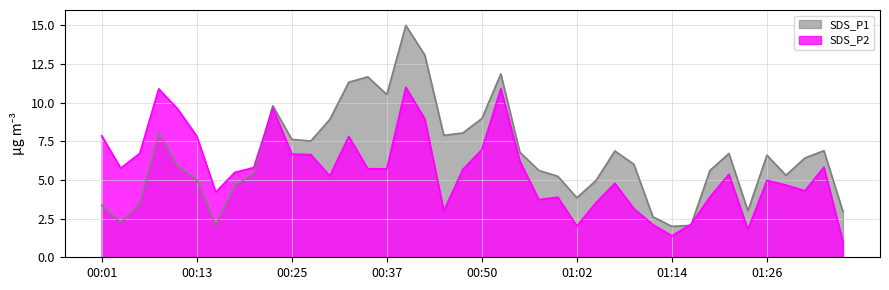

Reading right to left, transcribe all the data shown in this chart.

SDS_P1: 01:36=3.0	01:33=6.9	01:31=6.4	01:29=5.3	01:26=6.6	01:24=3.0	01:21=6.7	01:19=5.6	01:16=2.1	01:14=2.0	01:12=2.6	01:09=6.0	01:07=6.9	01:04=5.0	01:02=3.9	00:59=5.2	00:57=5.6	00:54=6.8	00:52=11.9	00:50=9.0	00:47=8.0	00:45=7.9	00:42=13.1	00:40=15.0	00:37=10.5	00:35=11.7	00:33=11.3	00:30=8.9	00:28=7.5	00:25=7.6	00:23=9.8	00:20=5.4	00:18=4.7	00:15=2.1	00:13=5.1	00:11=5.9	00:08=8.0	00:06=3.5	00:03=2.2	00:01=3.4
SDS_P2: 01:36=1.0	01:33=5.8	01:31=4.3	01:29=4.7	01:26=5.0	01:24=1.8	01:21=5.4	01:19=3.9	01:16=2.1	01:14=1.4	01:12=2.1	01:09=3.1	01:07=4.8	01:04=3.5	01:02=2.0	00:59=3.9	00:57=3.7	00:54=6.2	00:52=10.9	00:50=7.0	00:47=5.7	00:45=3.0	00:42=8.9	00:40=11.0	00:37=5.7	00:35=5.7	00:33=7.8	00:30=5.3	00:28=6.6	00:25=6.7	00:23=9.6	00:20=5.8	00:18=5.5	00:15=4.2	00:13=7.8	00:11=9.6	00:08=10.9	00:06=6.7	00:03=5.8	00:01=7.9